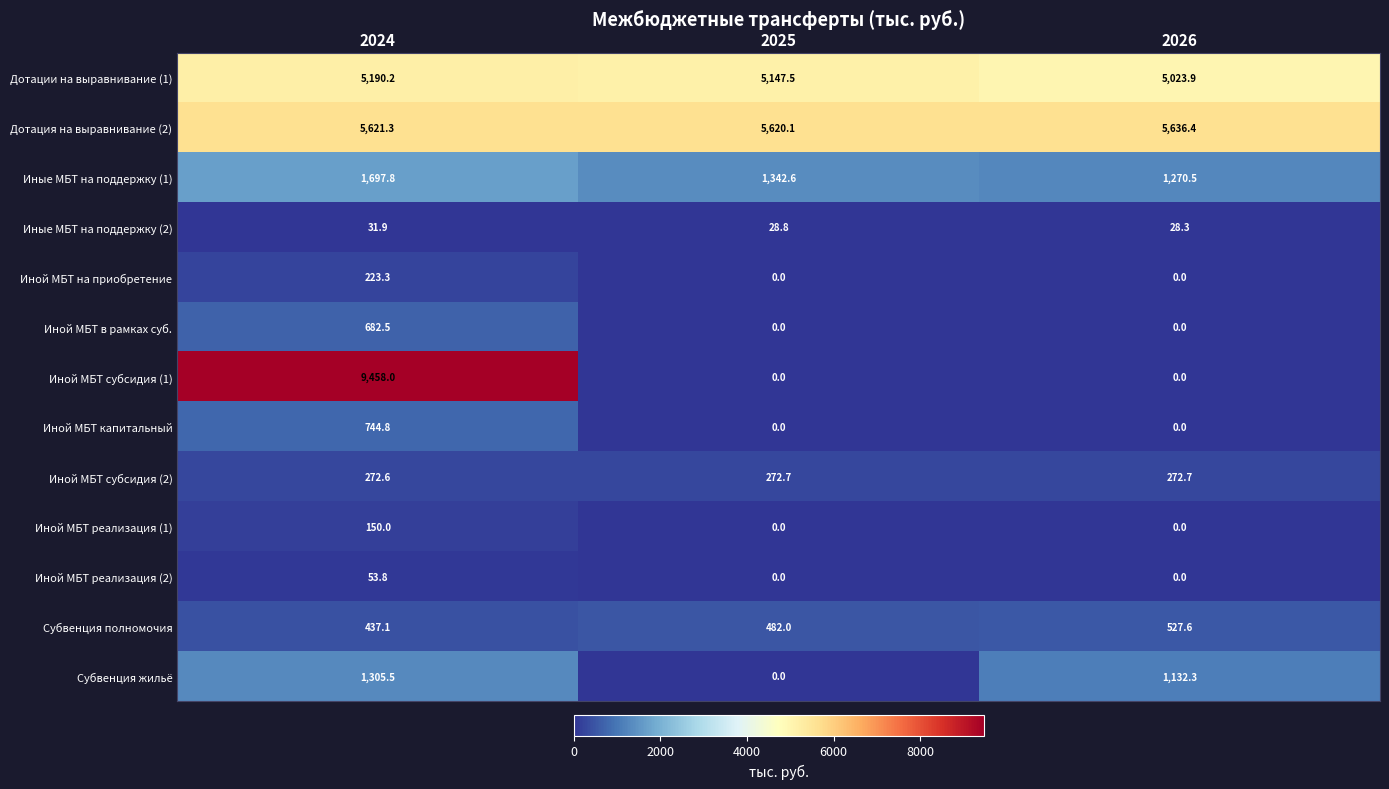

What is the difference between the highest and lowest values at 2024?

9426.1